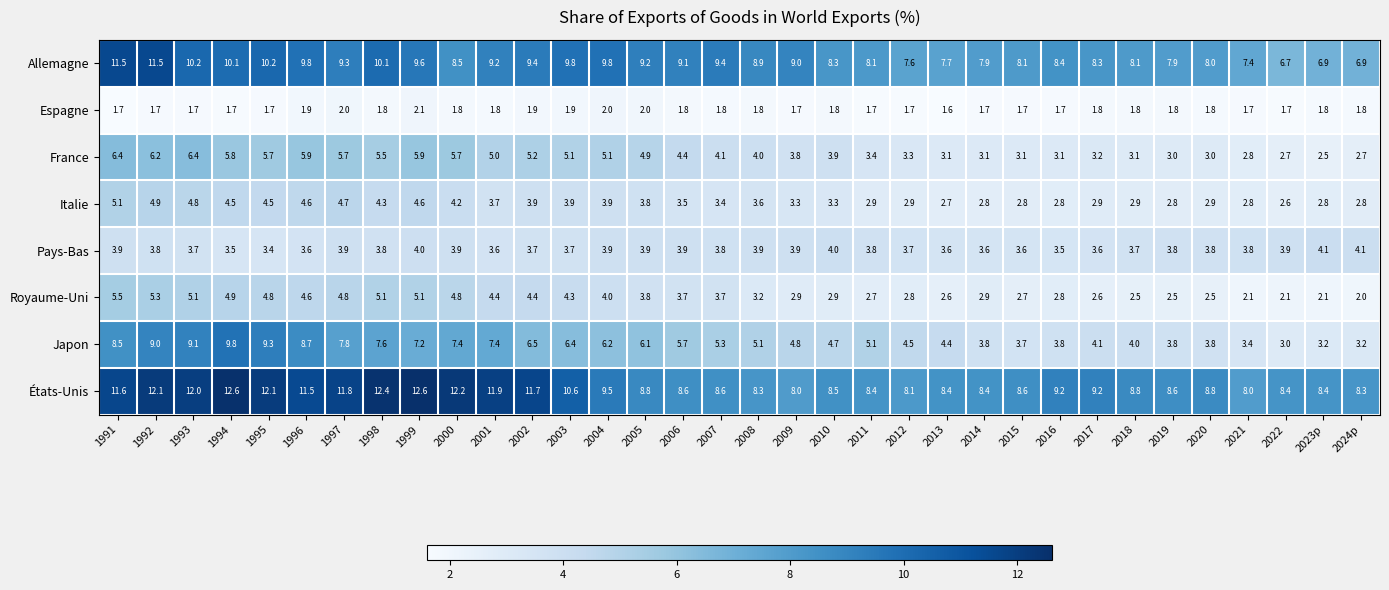

How many data points in États-Unis are above 8?

32